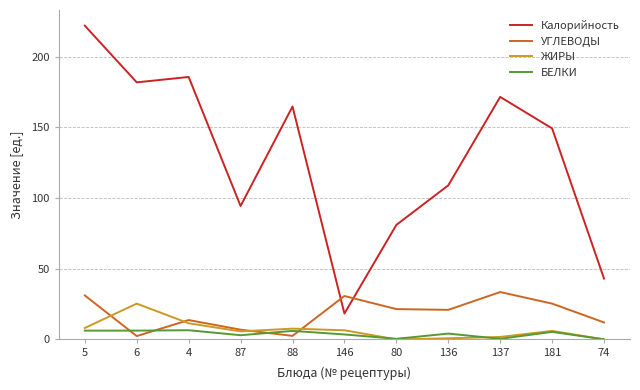

How many lines are shown in the chart?

4